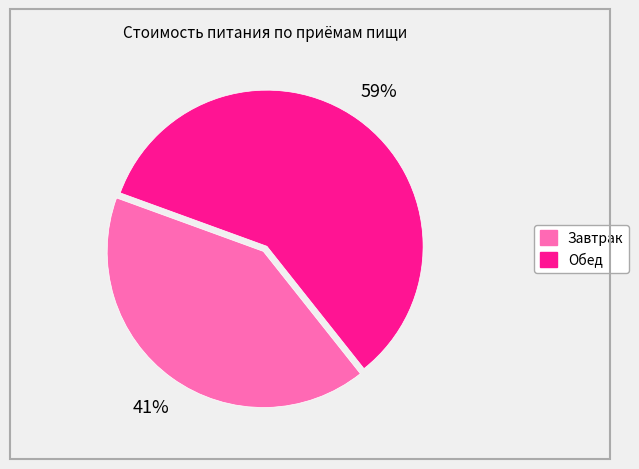

Which slice is the smallest?

Завтрак